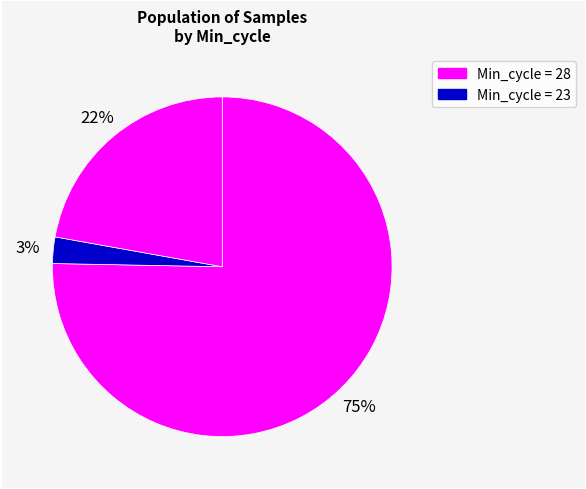

Combined, do 3% and 22% account for over 50%?

No